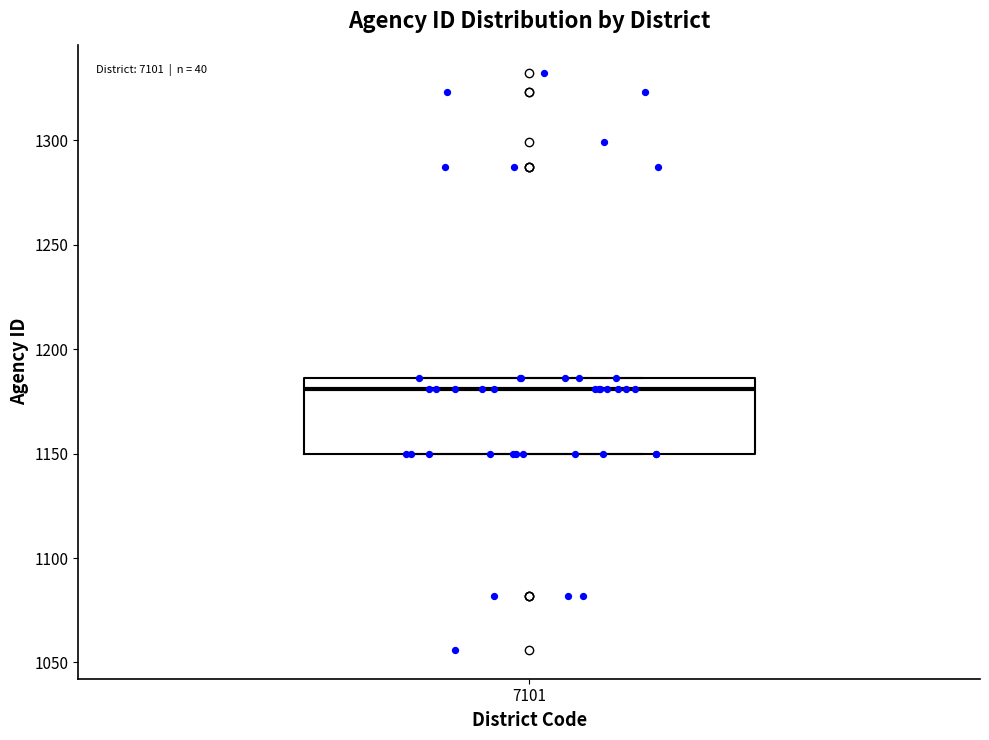

Where is the upper edge of the box at x = 7101 on the y-axis? The values are not printed on the chart, so give them approximately, as read against the axis.

1185